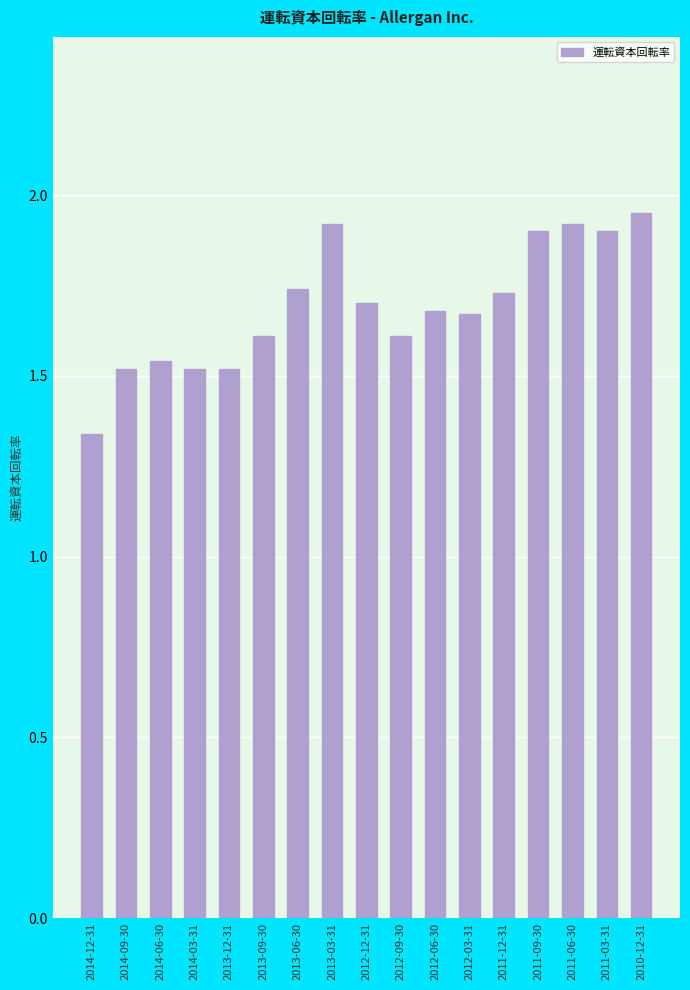

At which category does the chart reach its minimum across all series?

2014-12-31